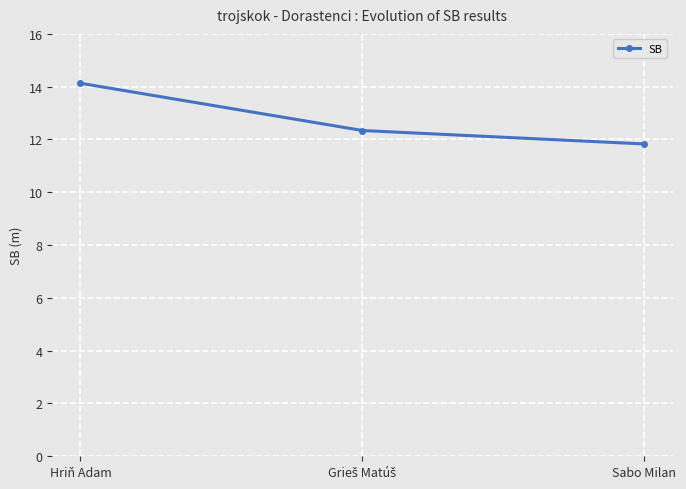

Does the chart have visible grid lines?

Yes